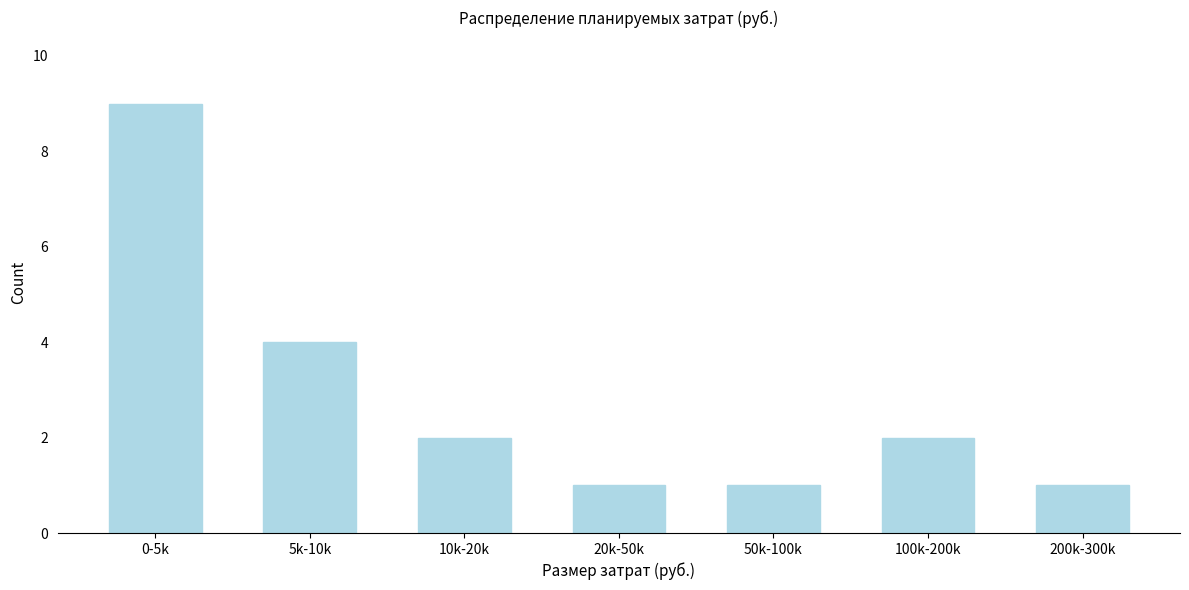

Reading right to left, transcribe all the data shown in this chart.

1	2	1	1	2	4	9